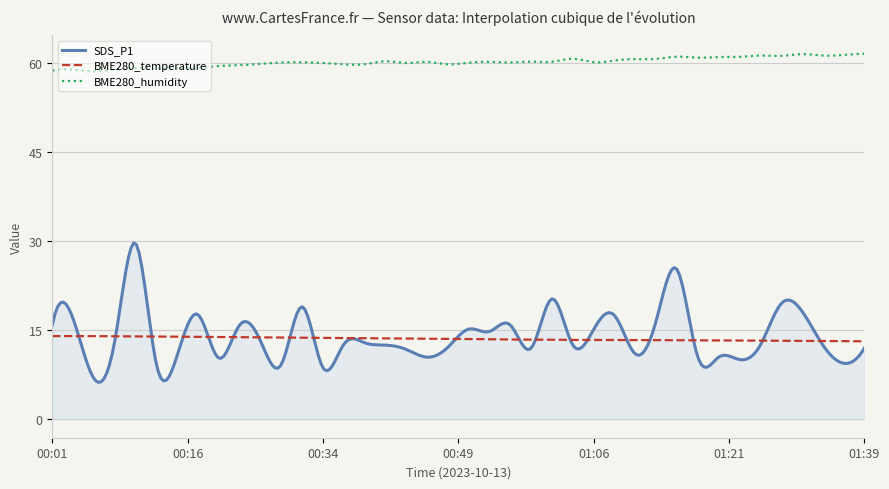

Which series ends up on top after the final intersection of SDS_P1 and BME280_temperature?

BME280_temperature